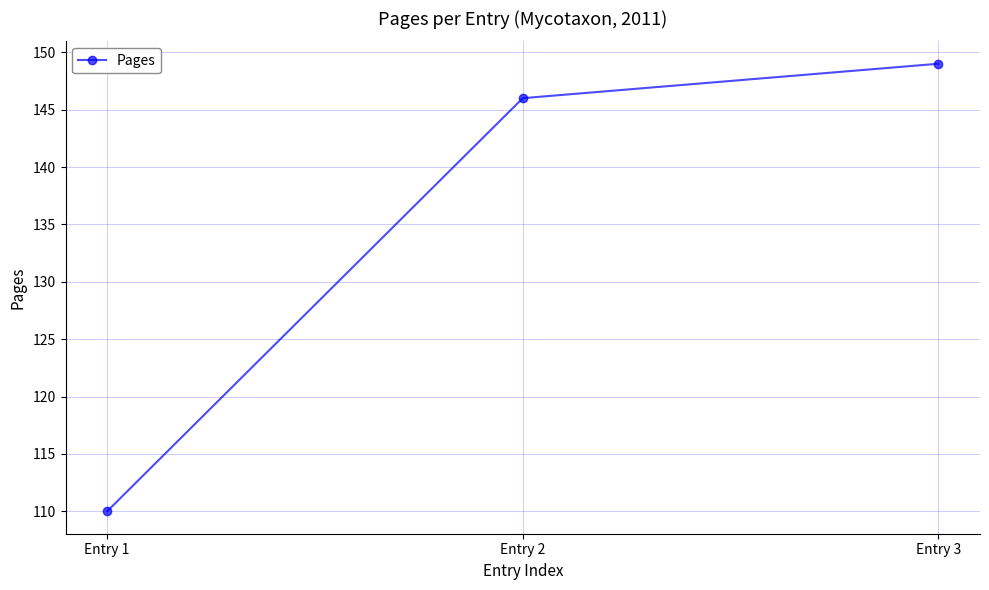

List the labels in order of value, smallest first.

Entry 1, Entry 2, Entry 3